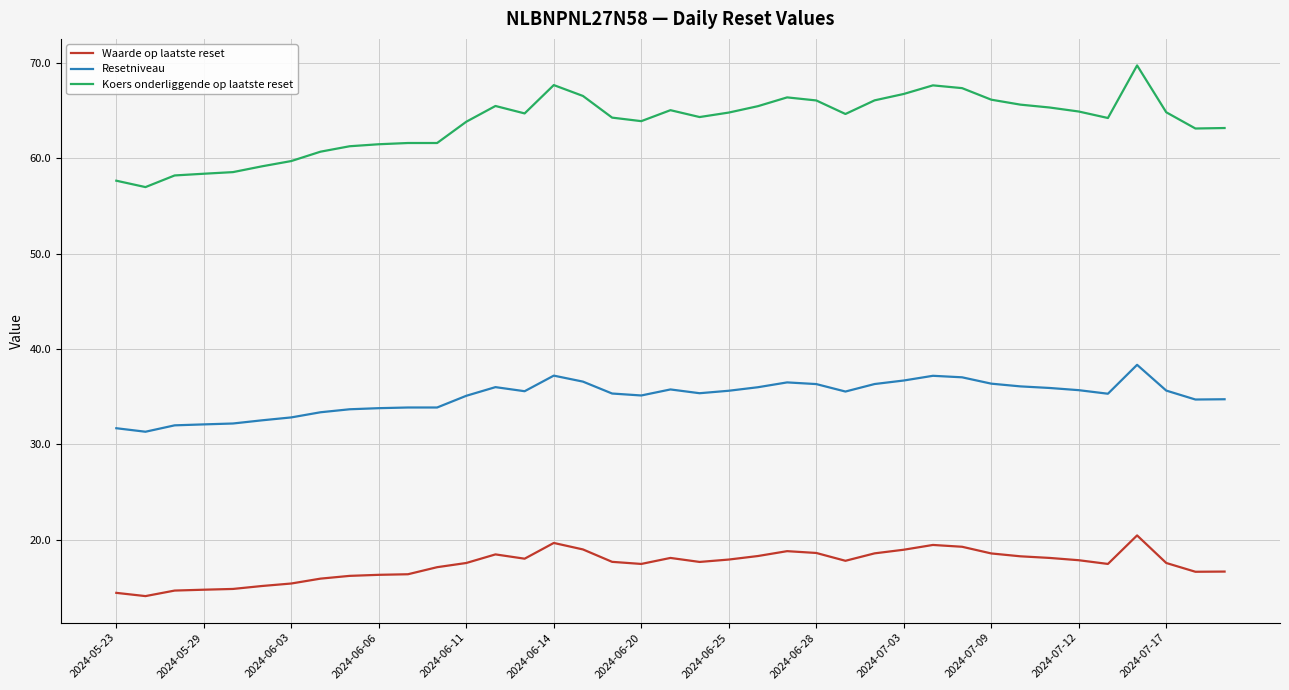

Which series has the largest range (max minus min)?

Koers onderliggende op laatste reset